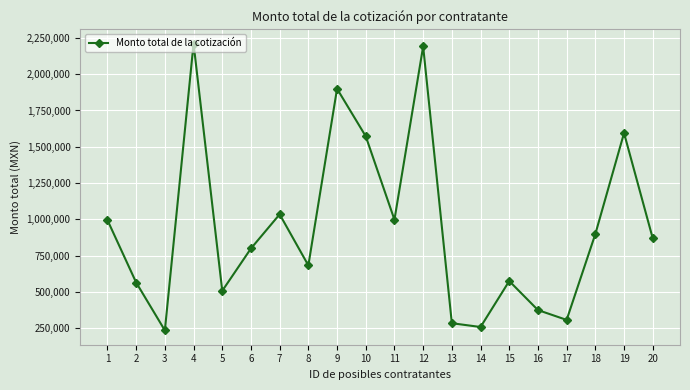

What is the minimum value shown in the chart?

235805.0